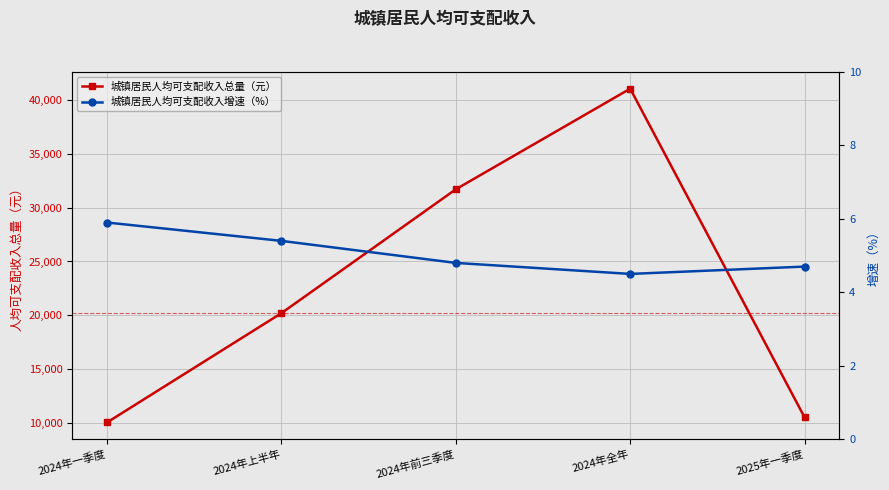

Does the chart have visible grid lines?

Yes